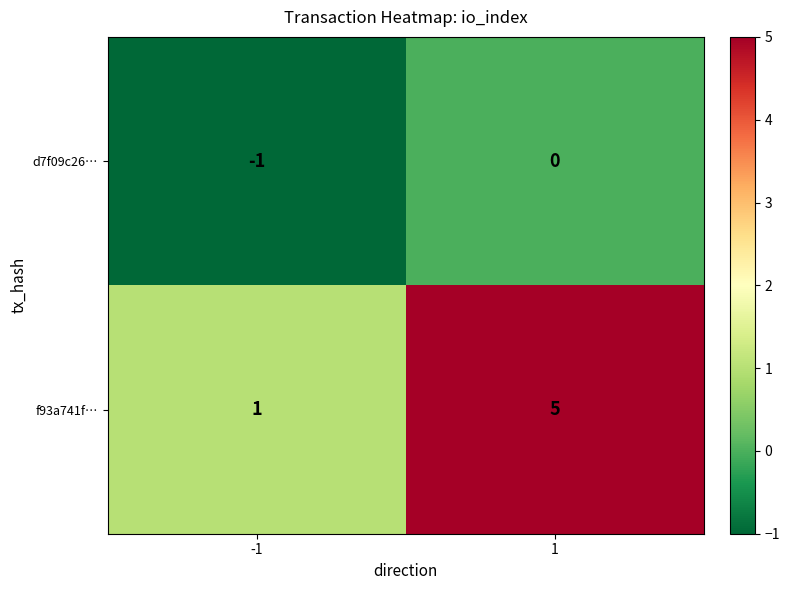

Reading left to right, extract all data points from this chart.

d7f09c26…: -1	0
f93a741f…: 1	5